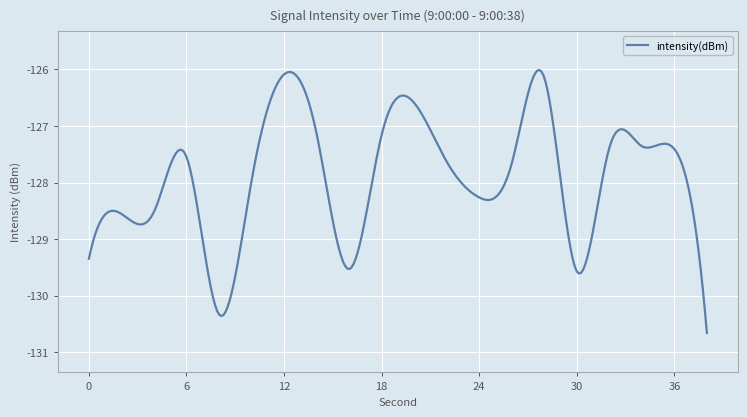

What is the greatest value displayed?

-126.0